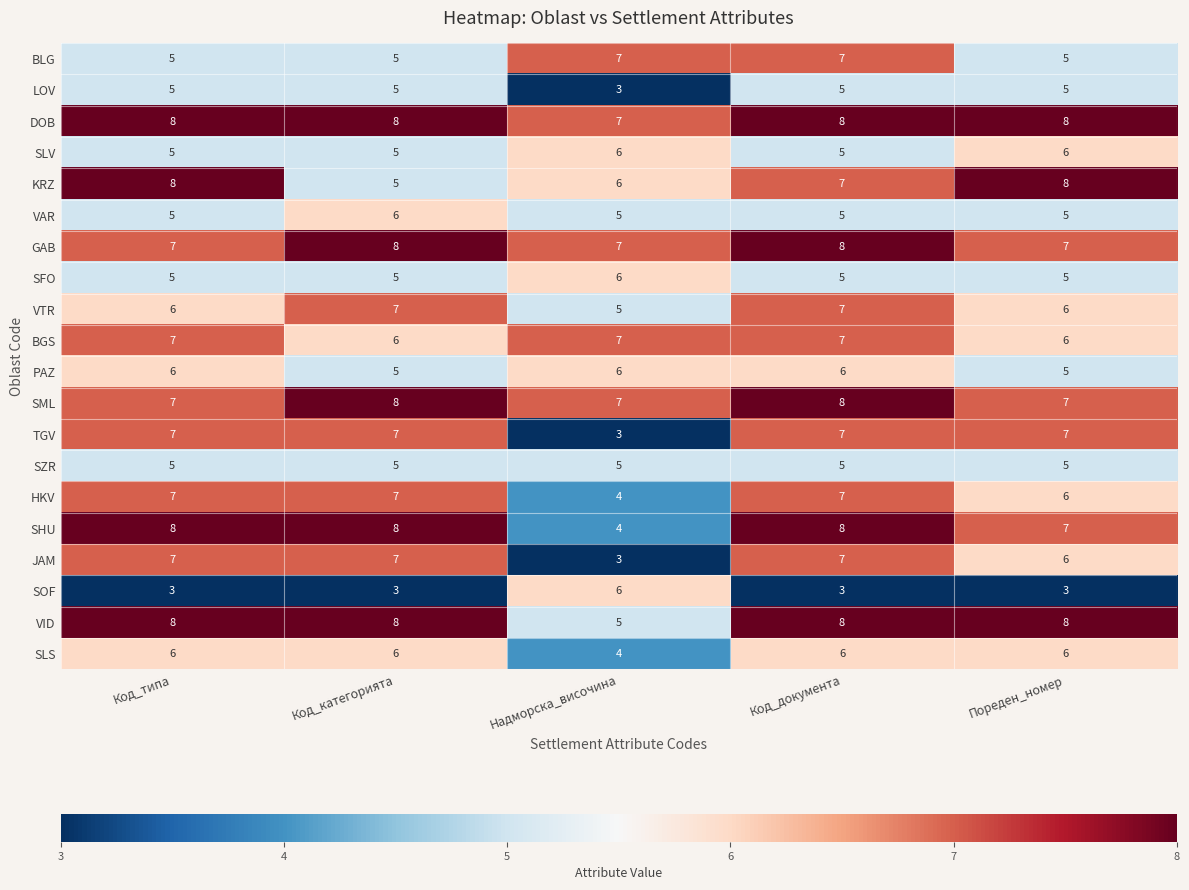

At which category is the sum across all series the highest?

Код_документа